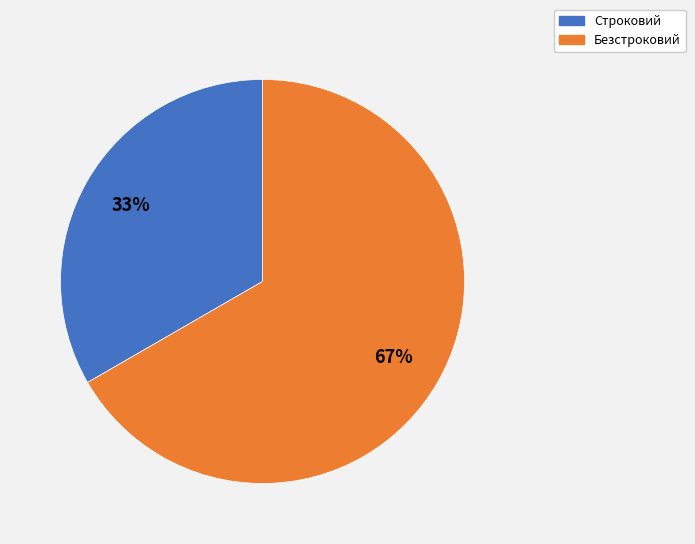

How many segments does this pie chart have?

2